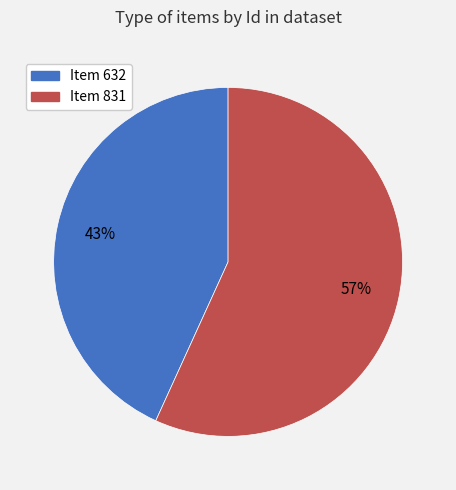

Is Item 831 the majority of the pie?

Yes